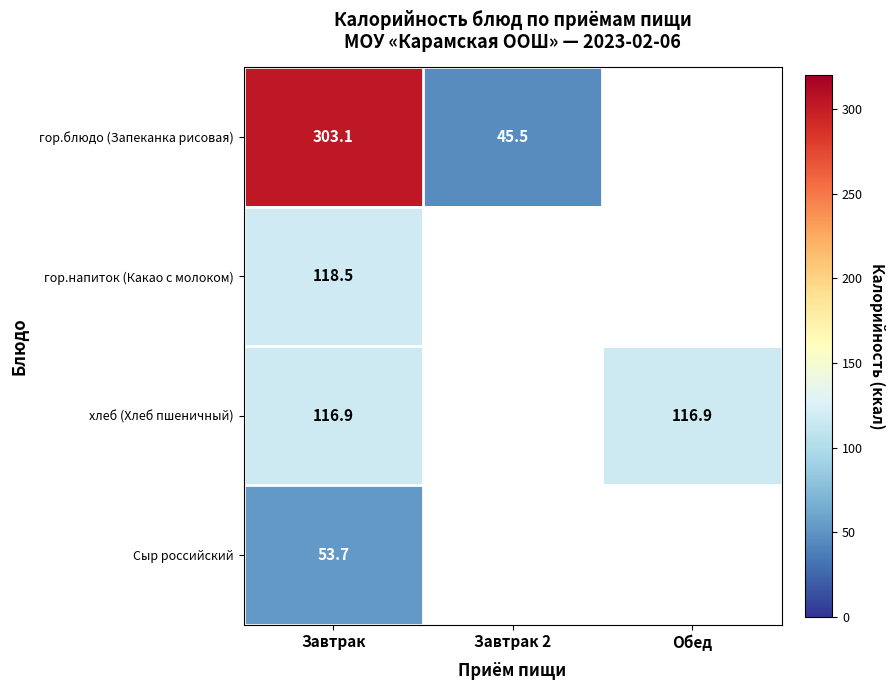

At Завтрак, list the series in order from smallest to largest.

Сыр российский, хлеб (Хлеб пшеничный), гор.напиток (Какао с молоком), гор.блюдо (Запеканка рисовая)